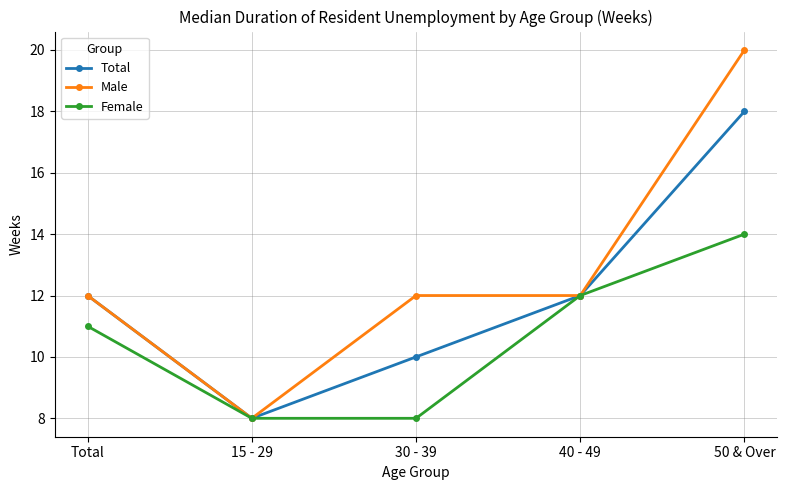

What is the spread (max minus min) of values at 50 & Over?

6